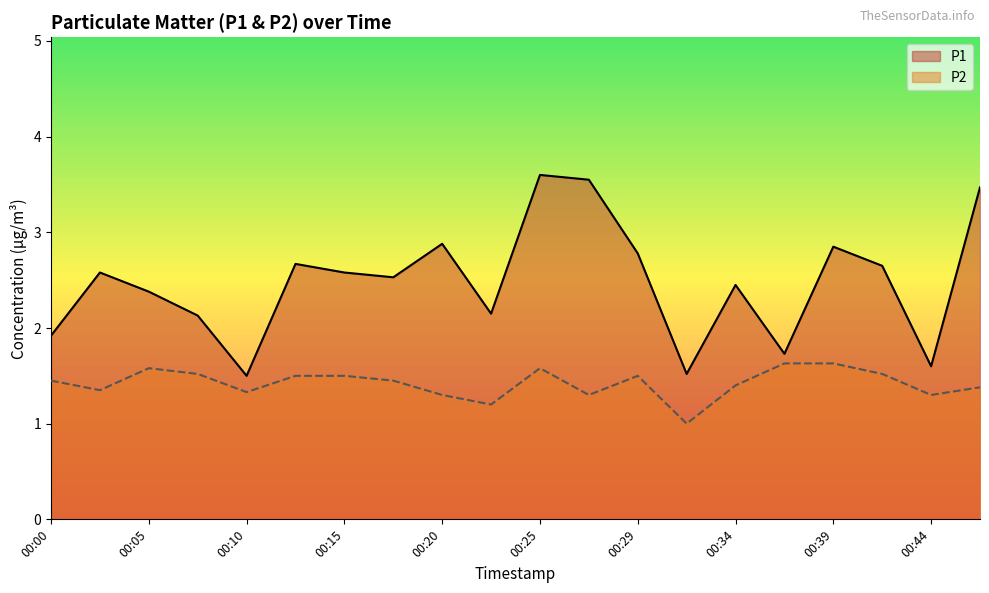

What is the difference between the maximum and minimum values in the P2 series?

0.6